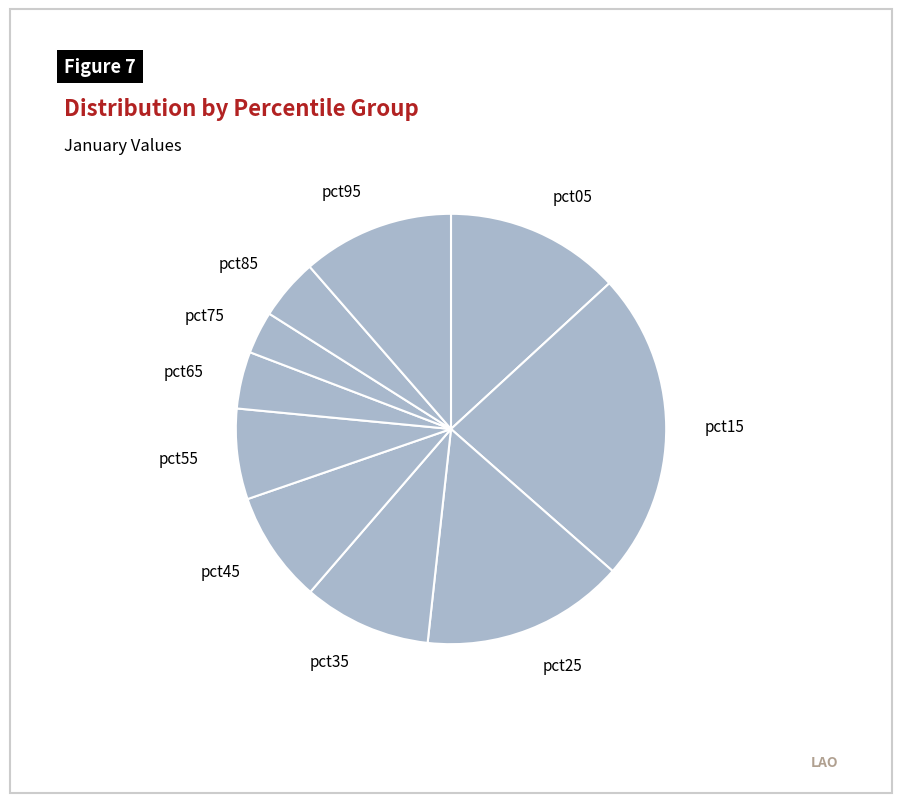

The pct55 slice represents 1% of the pie. True or false?

False